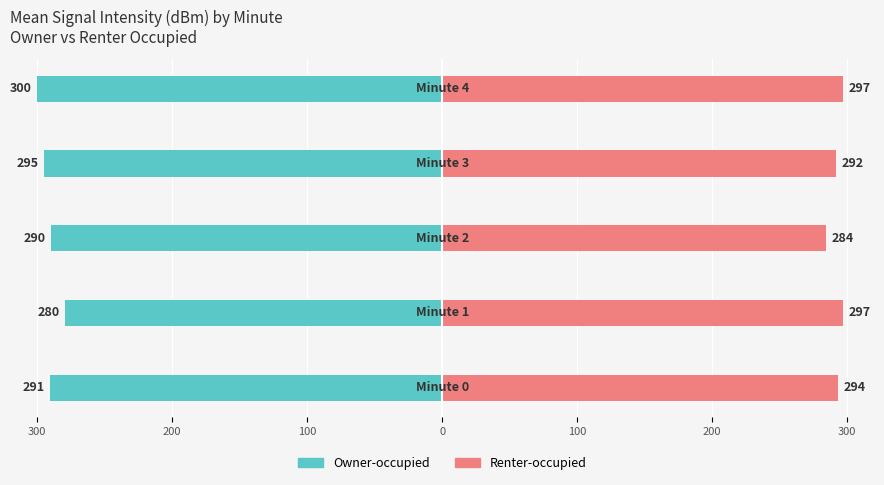

Reading left to right, list all the values displayed in this chart.

Owner-occupied: 300=-290.7	200=-279.6	100=-289.7	0=-294.8	100=-300.0
Renter-occupied: 300=293.5	200=296.9	100=284.5	0=291.7	100=297.4